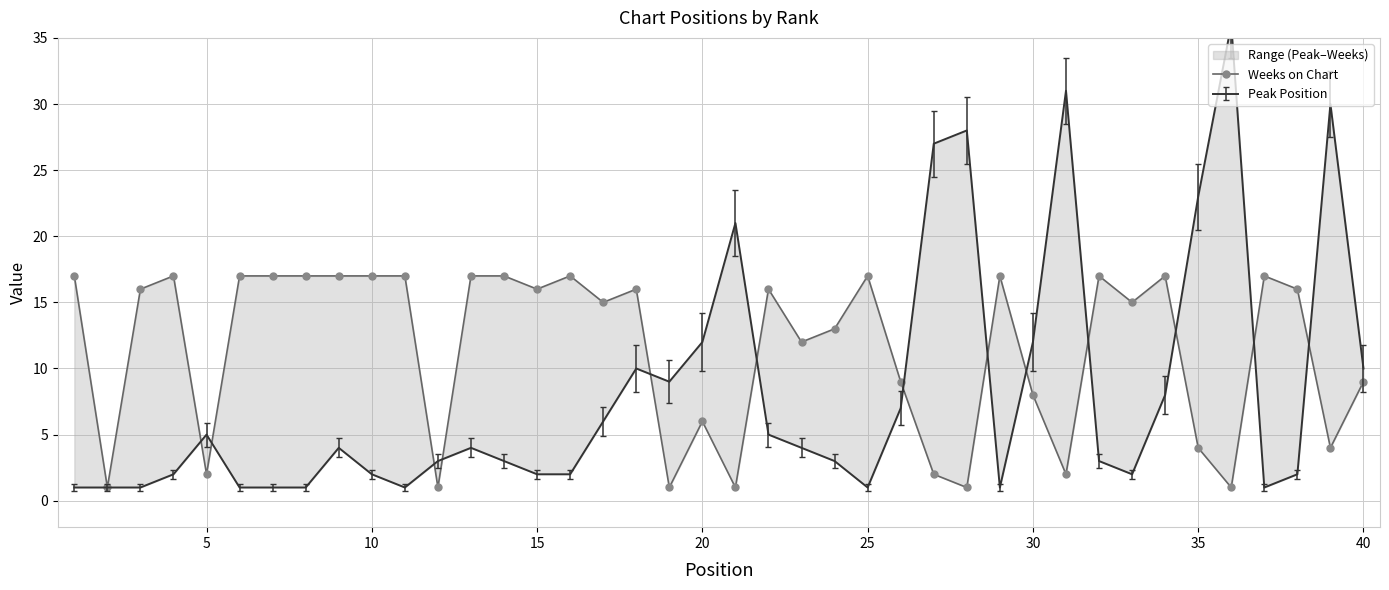

Is this an area chart (filled region under the line)?

No